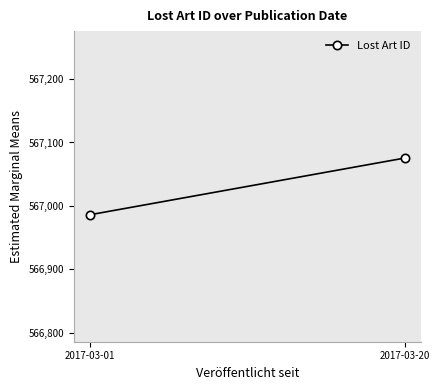

Is this an area chart (filled region under the line)?

No